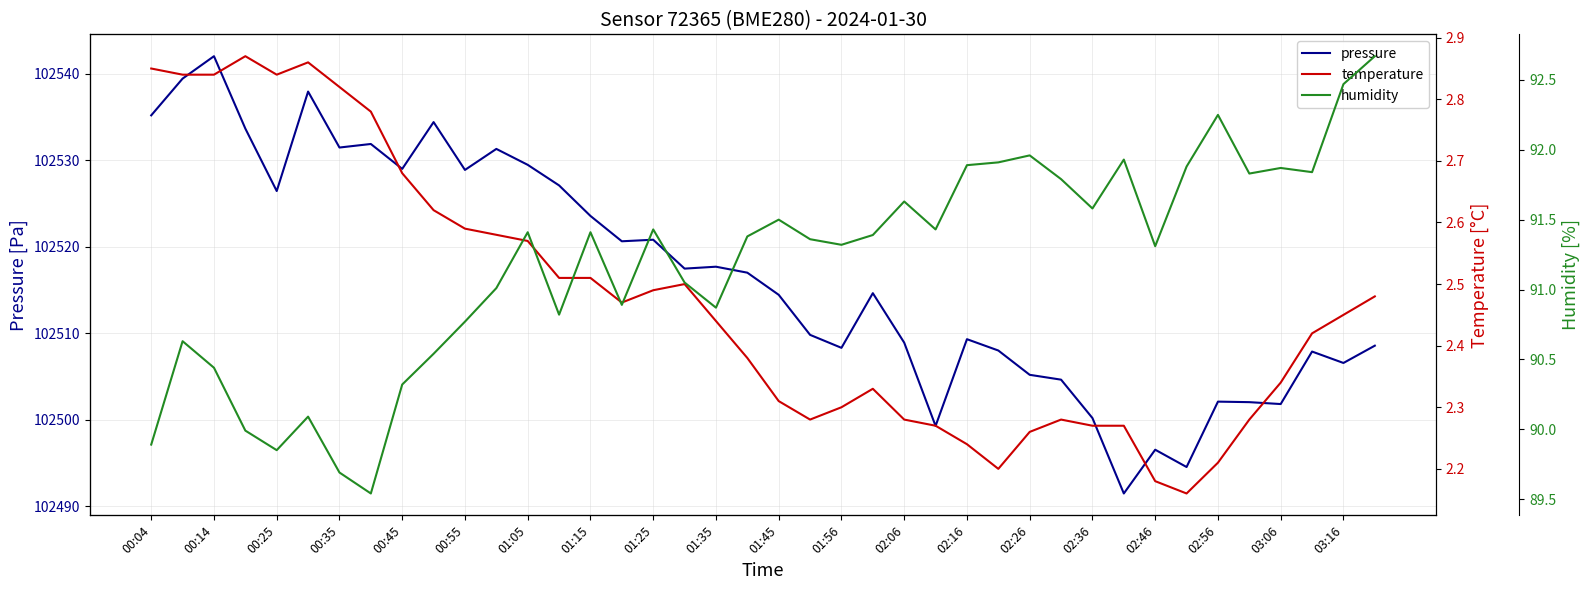

The value of pressure at 01:35 is 102517.7. True or false?

True